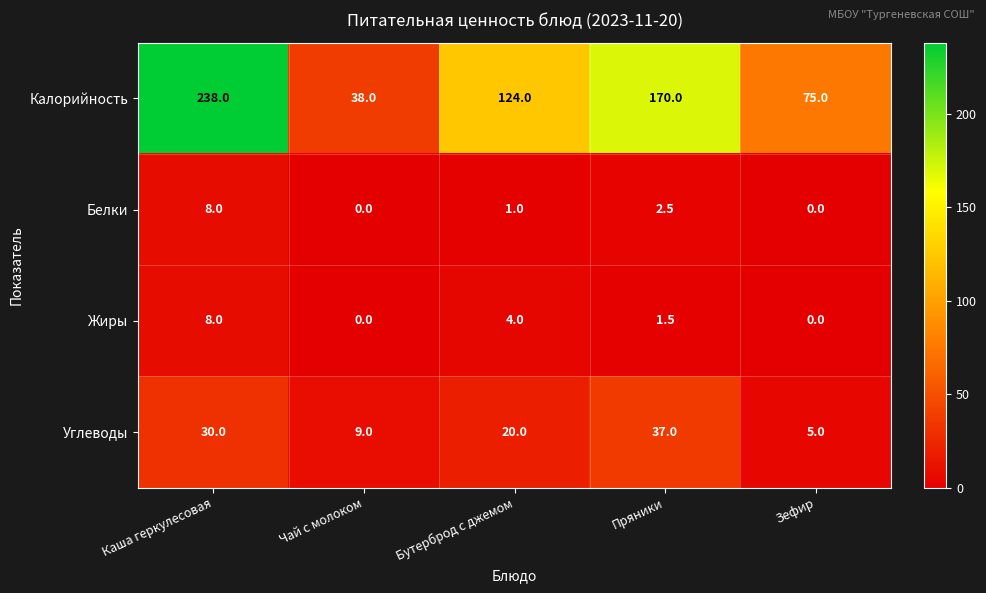

Which series has the largest total across all categories?

Калорийность